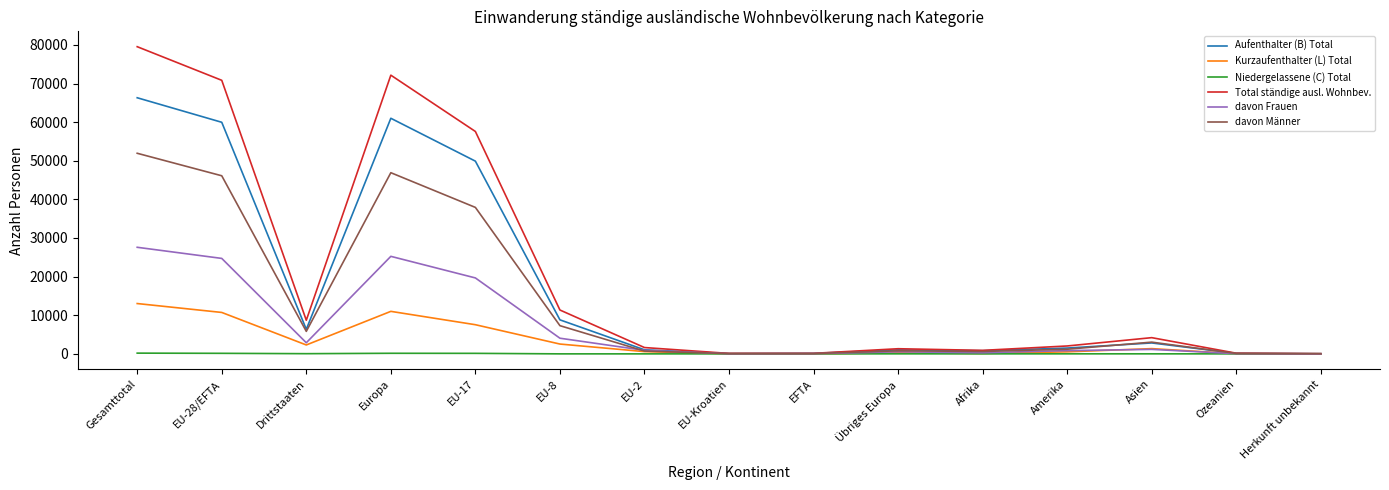

The value of Niedergelassene (C) Total at Drittstaaten is 50. True or false?

True